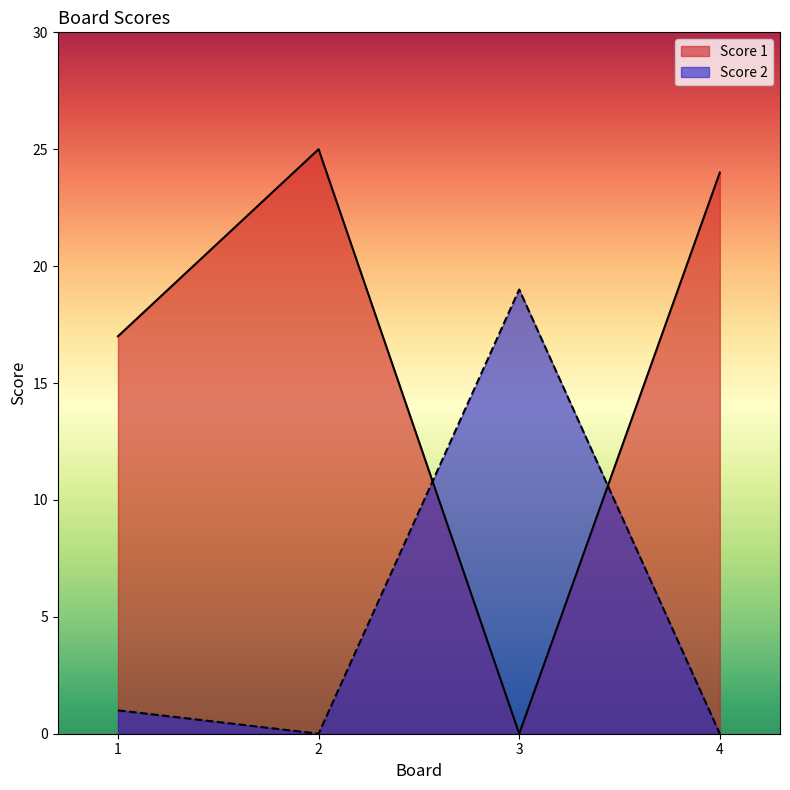

How many interior local valleys does the Score 1 series have?

1